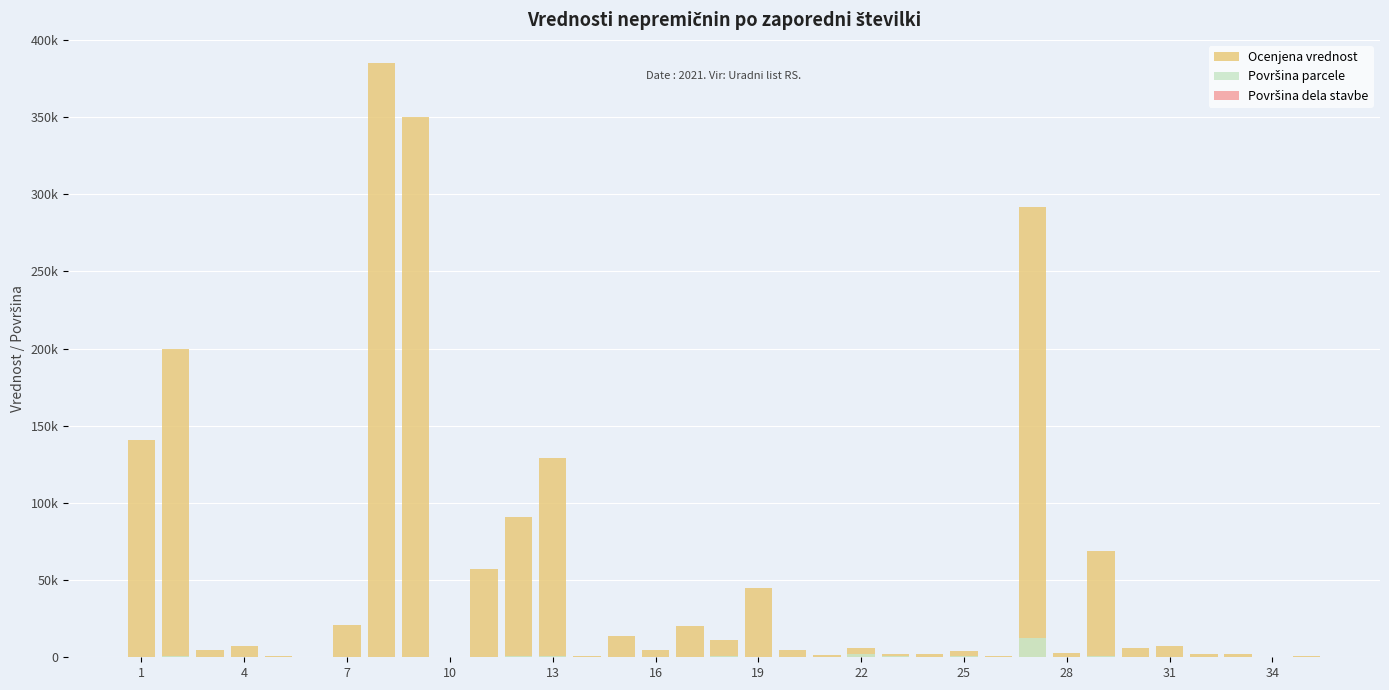

What are all the series names shown in the legend?

Ocenjena vrednost, Površina parcele, Površina dela stavbe